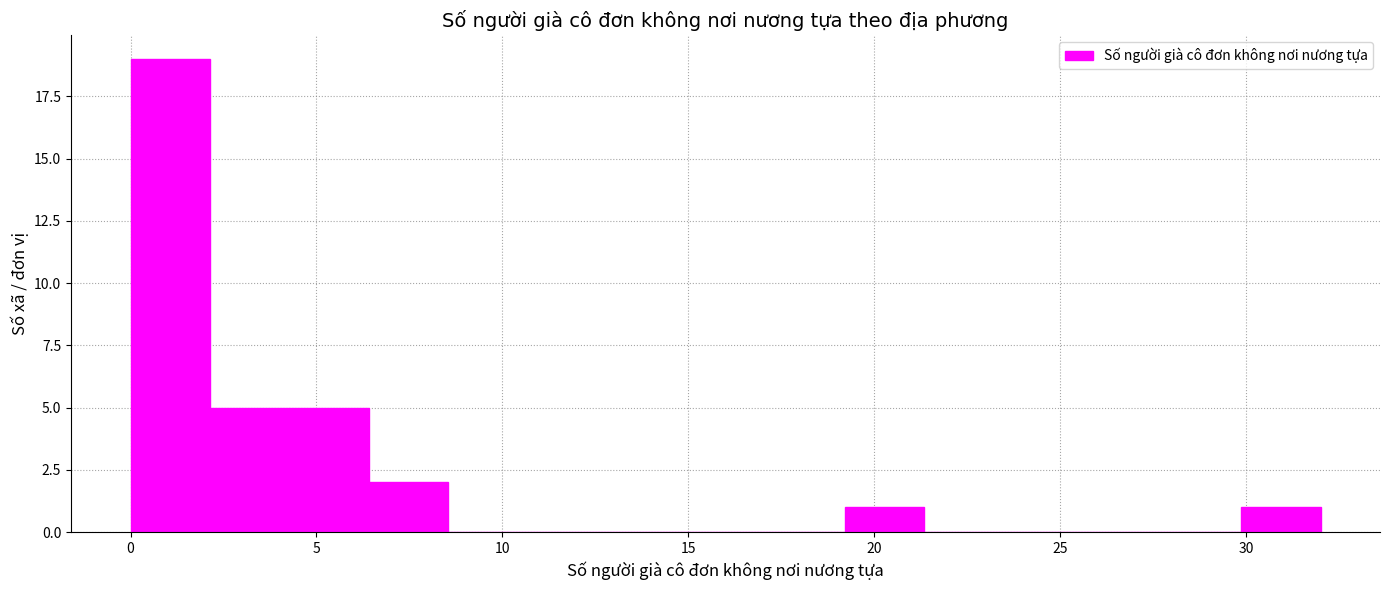

Which range on the x-axis has the tallest bar?

0.0 to 2.0